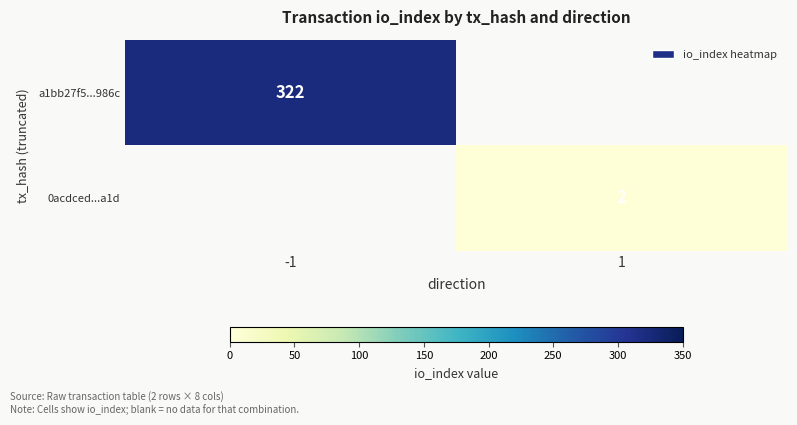

How many categories are shown in the chart?

2